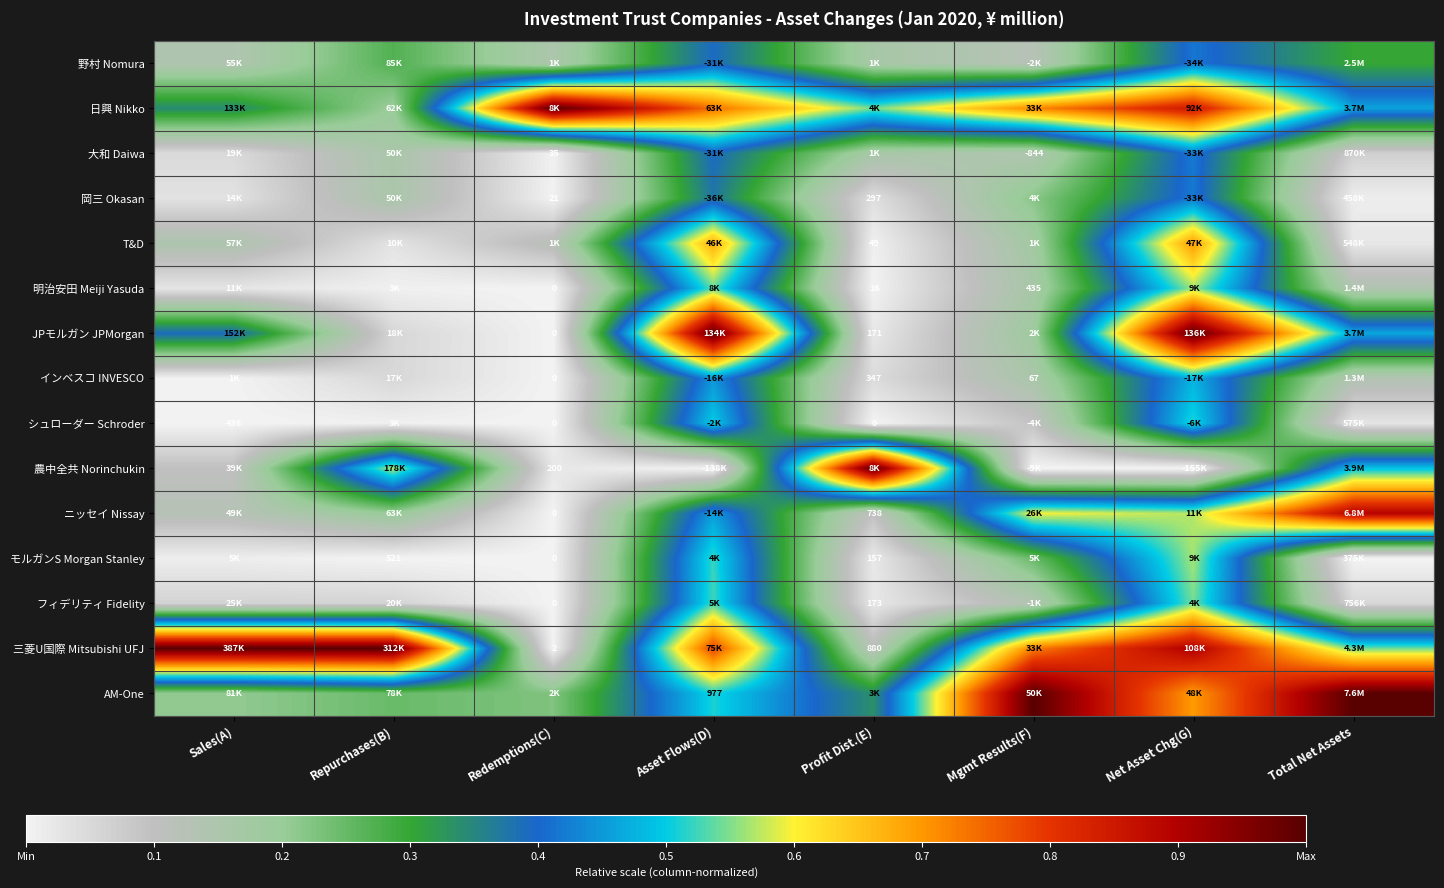

The value of T&D at Asset Flows(D) is 1.0. True or false?

False